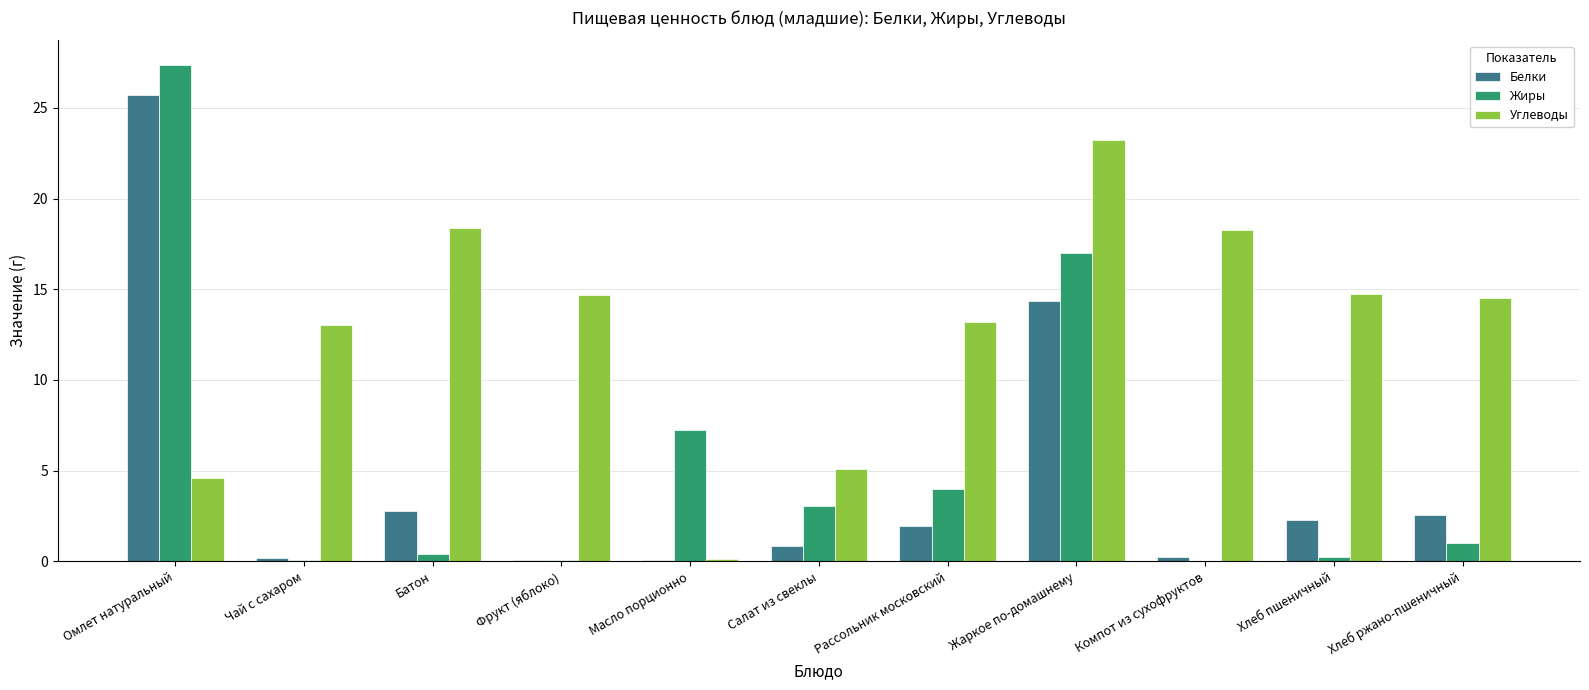

What is the maximum value shown in the chart?

27.4